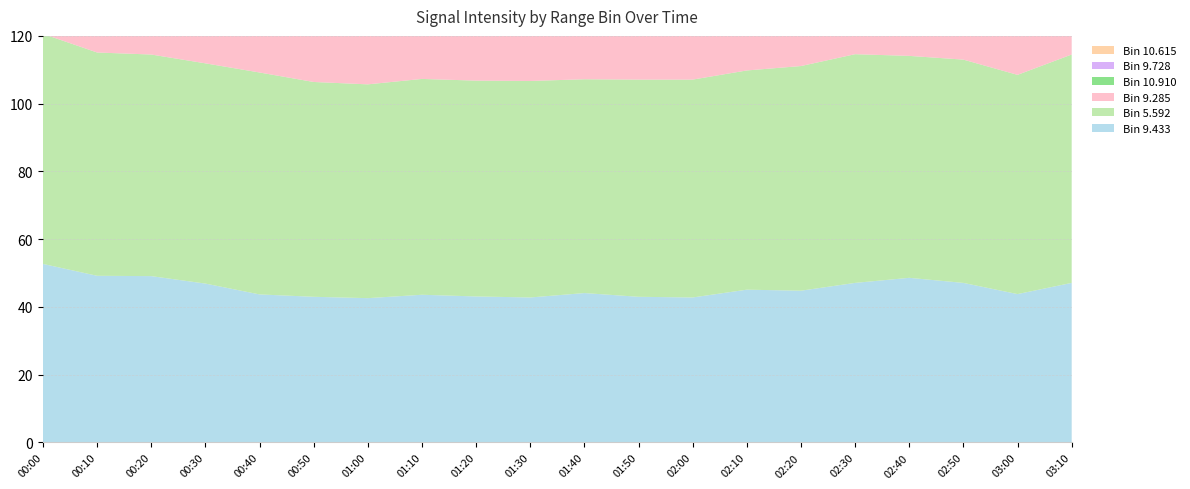

Reading left to right, transcribe all the data shown in this chart.

9.433: 52.7	49.2	49.1	46.9	43.7	43.0	42.6	43.6	43.1	42.8	44.1	43.0	42.8	45.1	44.8	47.1	48.6	47.1	43.8	47.1
5.592: 67.9	65.9	65.4	65.0	65.5	63.4	63.1	63.7	63.7	63.9	63.1	64.1	64.3	64.7	66.3	67.5	65.5	65.9	64.7	67.4
9.285: 55.6	55.1	50.3	47.9	50.7	51.5	48.3	48.2	46.1	44.7	47.5	46.1	47.8	51.5	53.2	54.6	48.1	47.1	46.9	53.9
10.910: 44.2	42.4	40.5	40.0	40.7	40.5	39.8	39.1	41.2	37.0	40.5	40.7	36.4	40.0	39.8	37.7	40.0	34.4	36.1	33.8
9.728: 46.2	49.2	49.1	46.9	43.7	48.8	49.2	43.6	44.1	47.1	48.6	45.9	44.0	44.8	45.0	48.6	47.1	44.8	48.6	47.1
10.615: 39.2	40.5	38.2	37.3	38.9	40.6	38.9	35.1	42.6	39.4	40.6	40.1	38.7	38.1	40.4	35.3	40.7	33.6	34.4	39.4